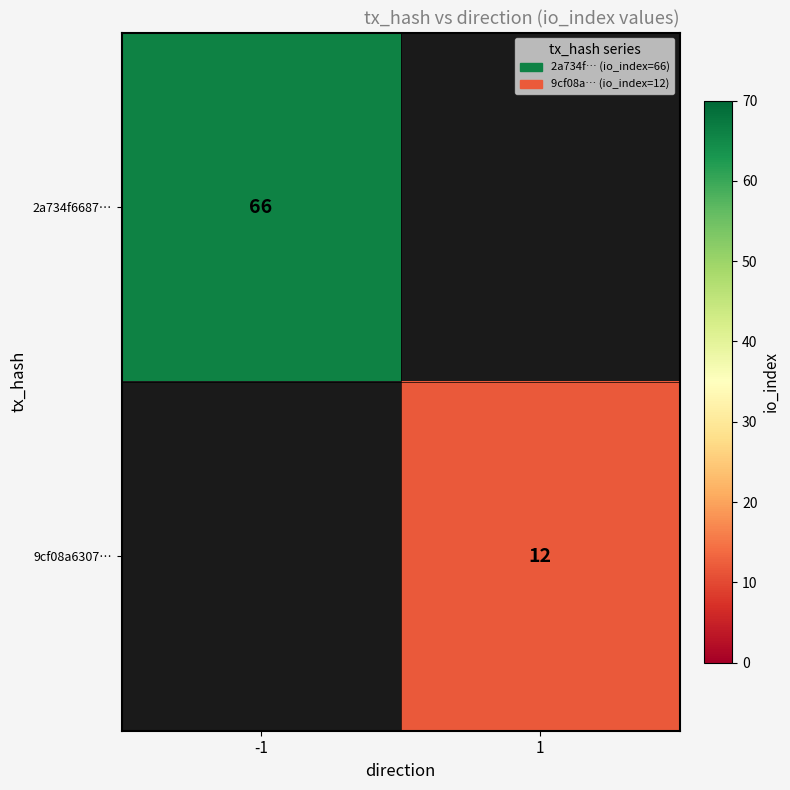

The 2a734f6687… series shows 100 at -1. True or false?

False